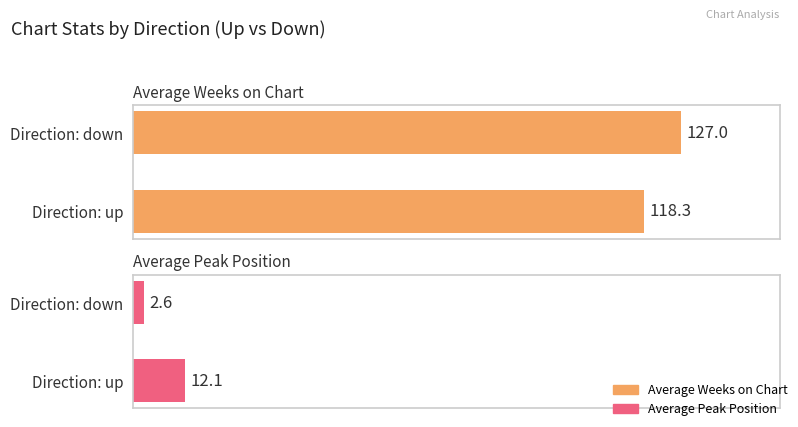

At how many categories does at least one series exceed 54?

2